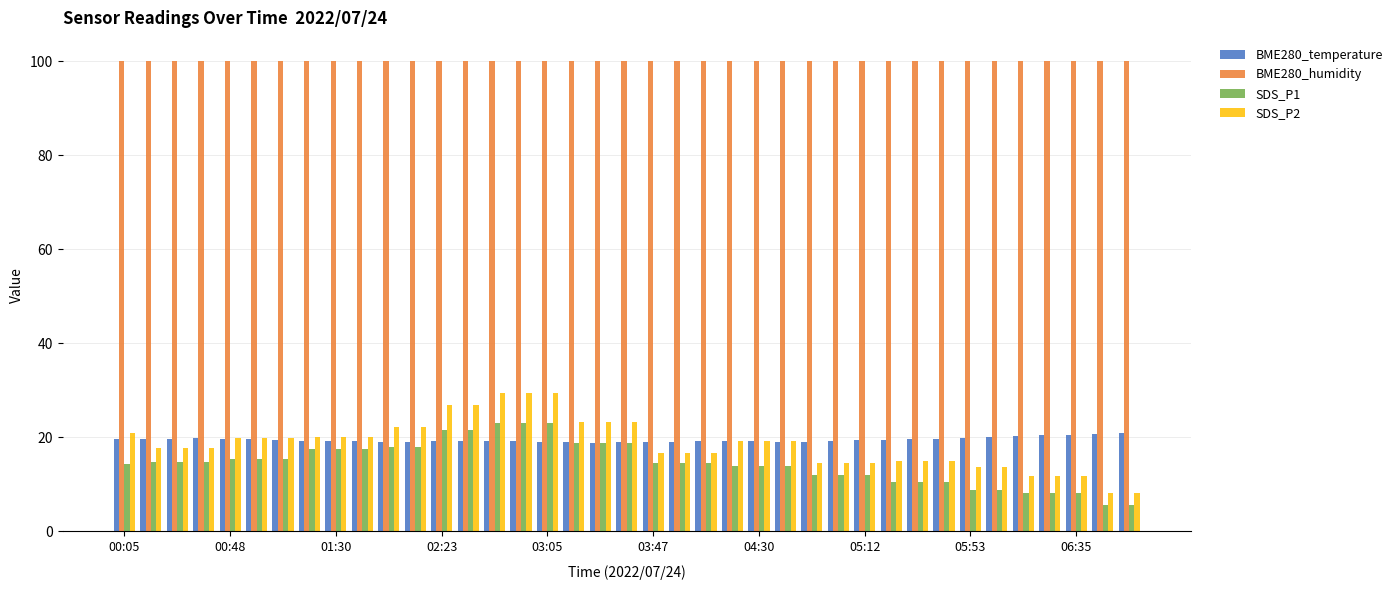

Which series has the largest range (max minus min)?

SDS_P2